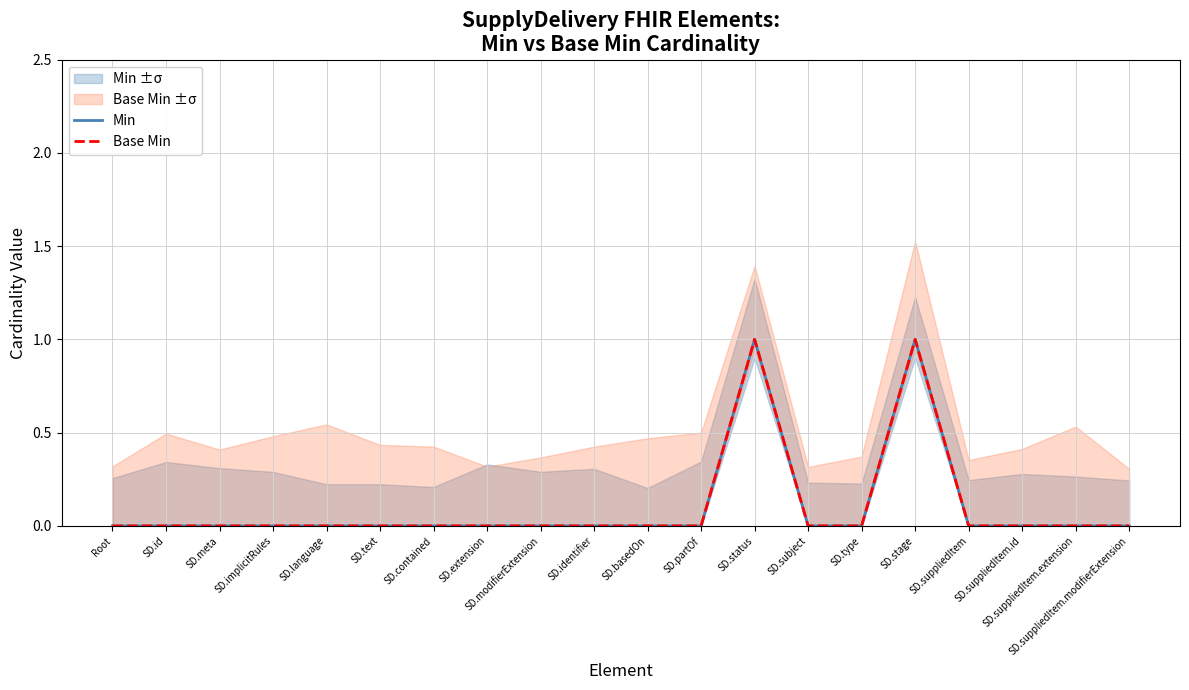

Is the value of Min at SD.extension greater than the value of Base Min at SD.modifierExtension?

No